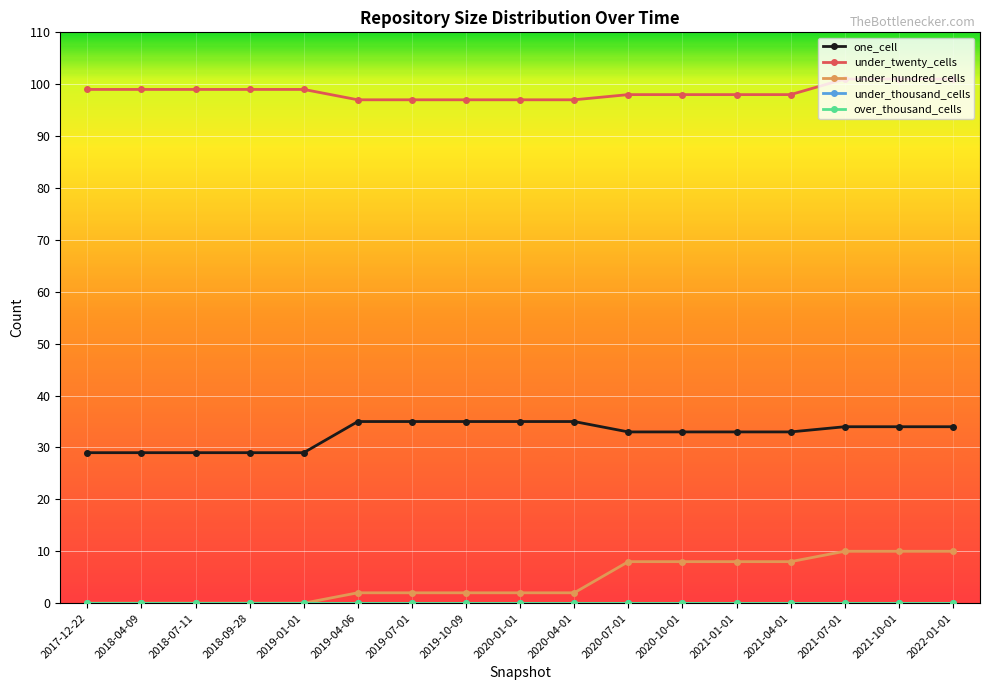

What is the label of the 4th point from the left?

2018-09-28